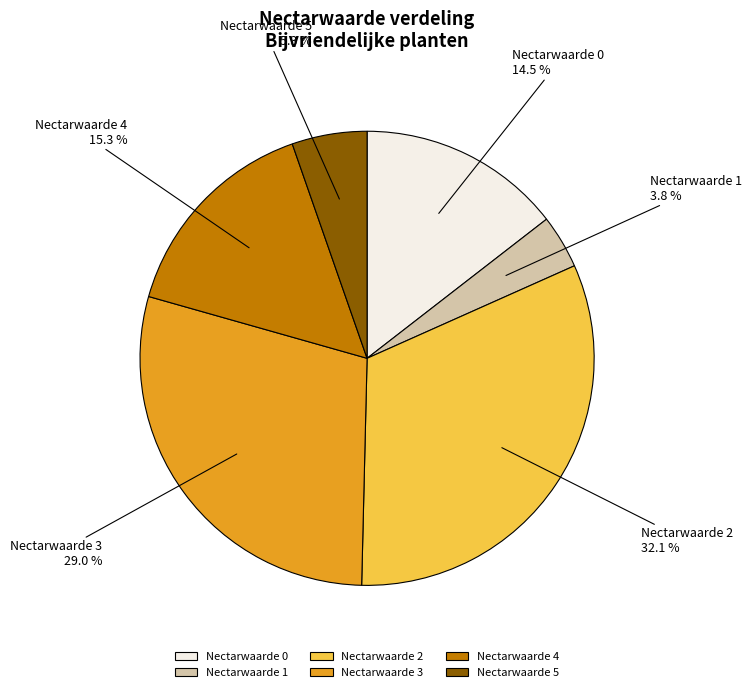

What is the largest slice in the pie chart?

Nectarwaarde 2